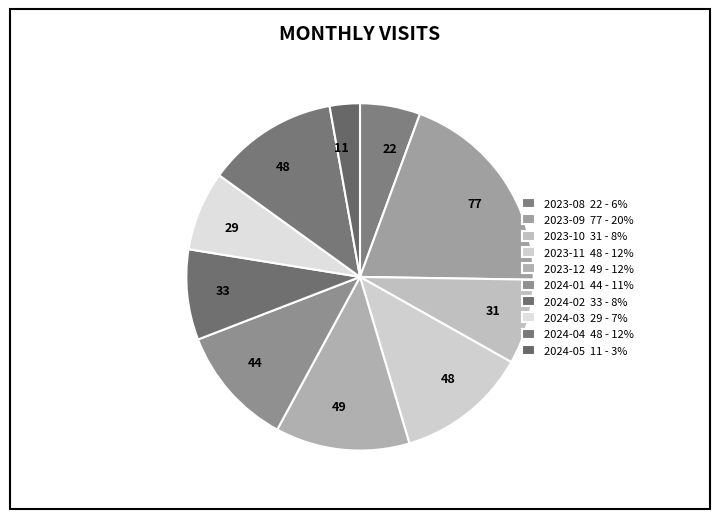

How much of the chart is everything except 2023-11?

87.8%